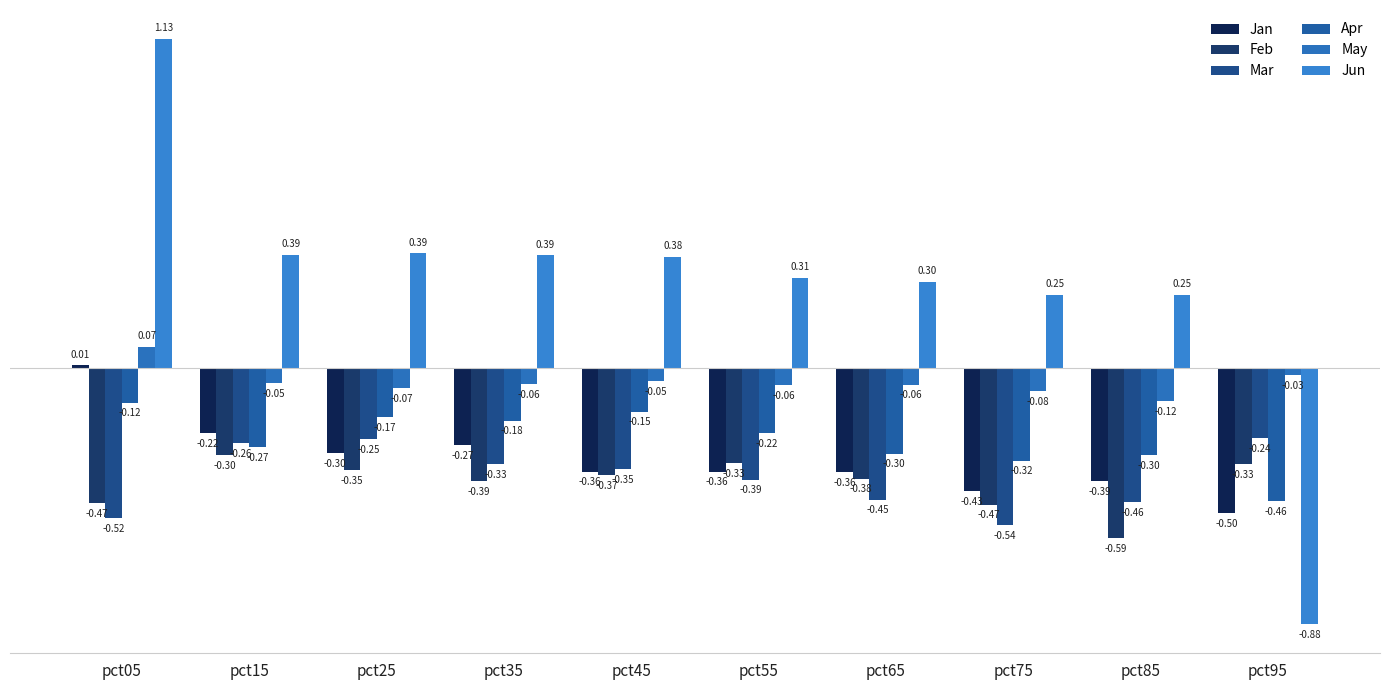

At which label does Mar reach its minimum?

pct75